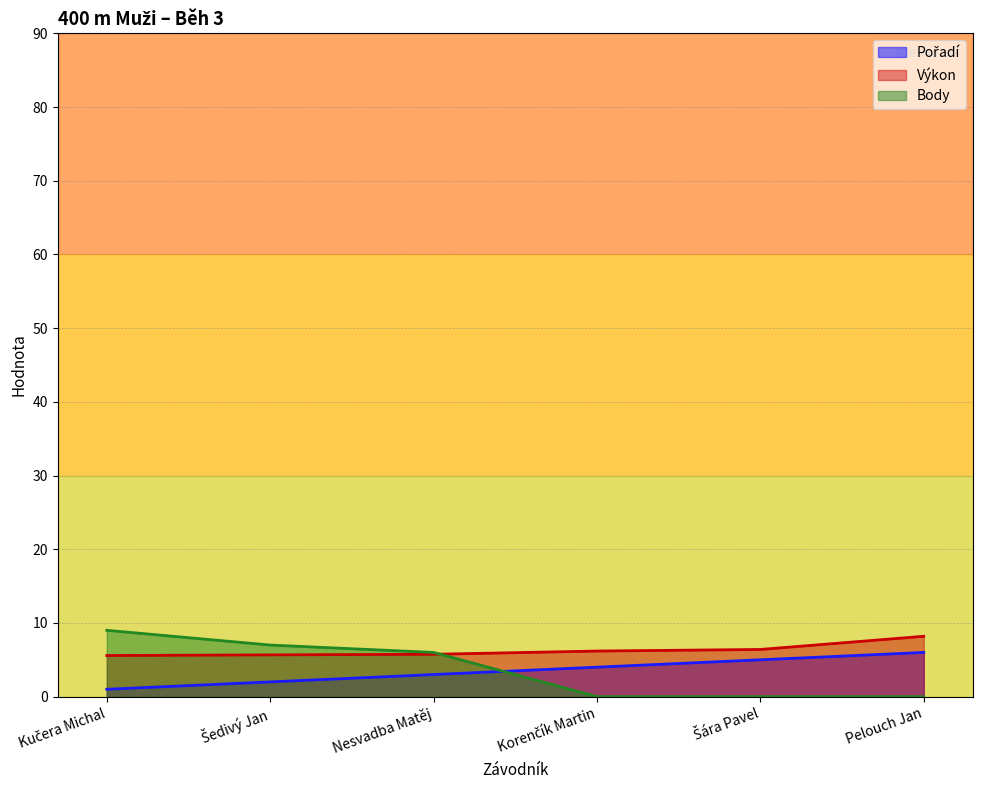

How many positive values does the Body series have?

3